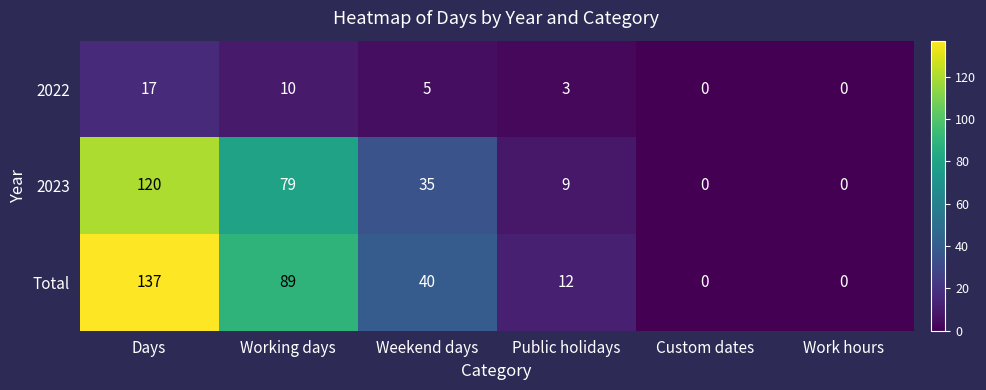

What is the sum of the Total values at Public holidays and Custom dates?

12